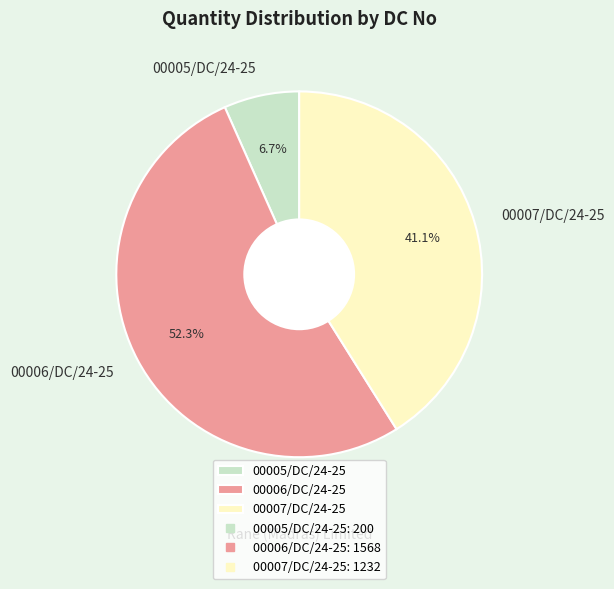

What percentage is the 00007/DC/24-25 slice, to the nearest percent?

41%